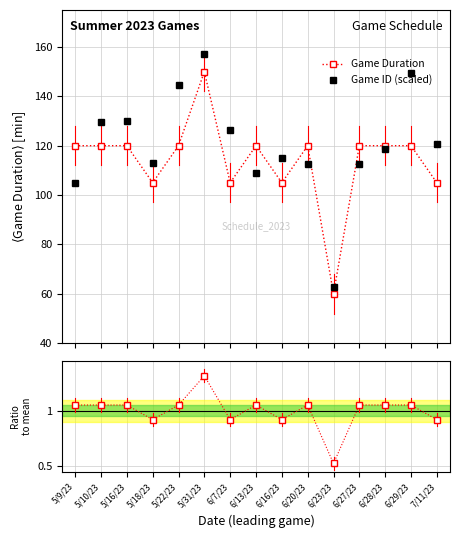

What is the sum of the Game Duration values at 6/27/23 and 5/18/23?

225.0